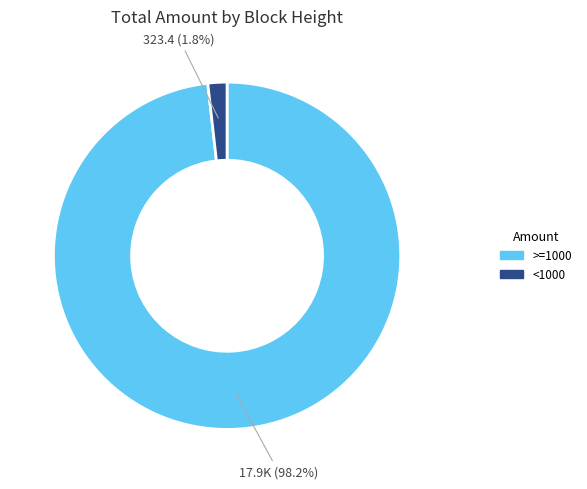

How many segments does this pie chart have?

2